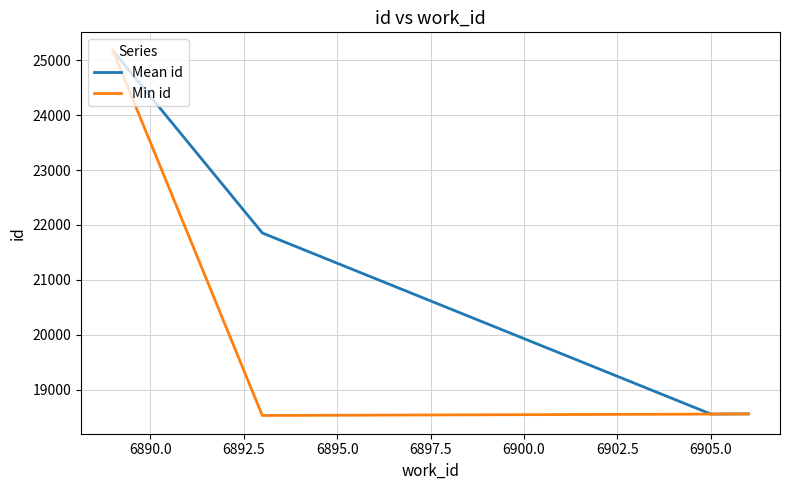

What is the greatest value displayed?

25177.0